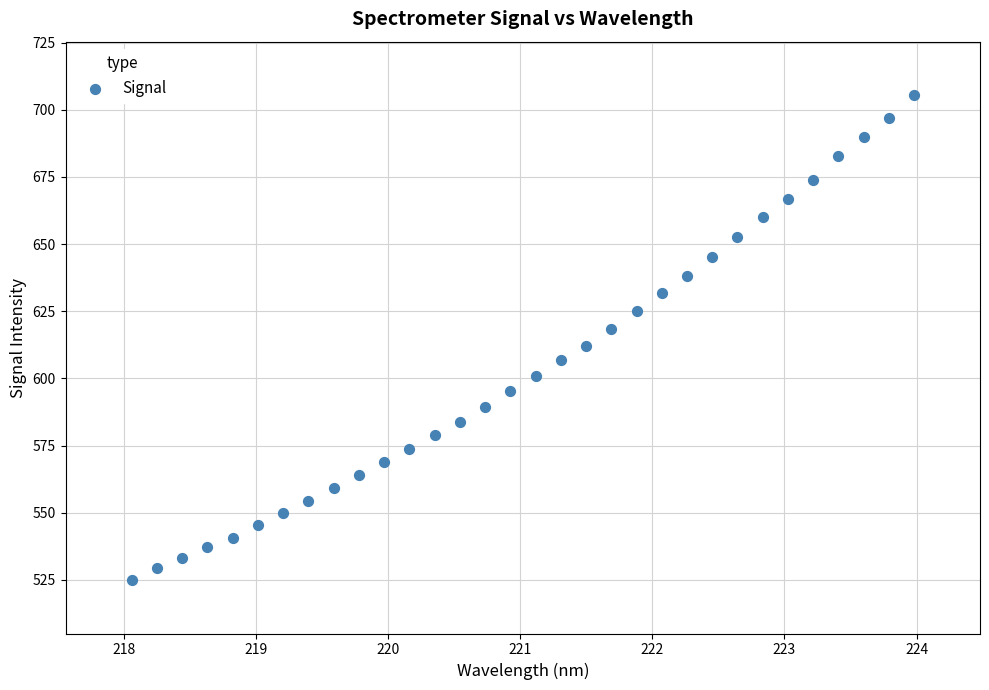

What is the range of Y values (max minus min)?

180.3